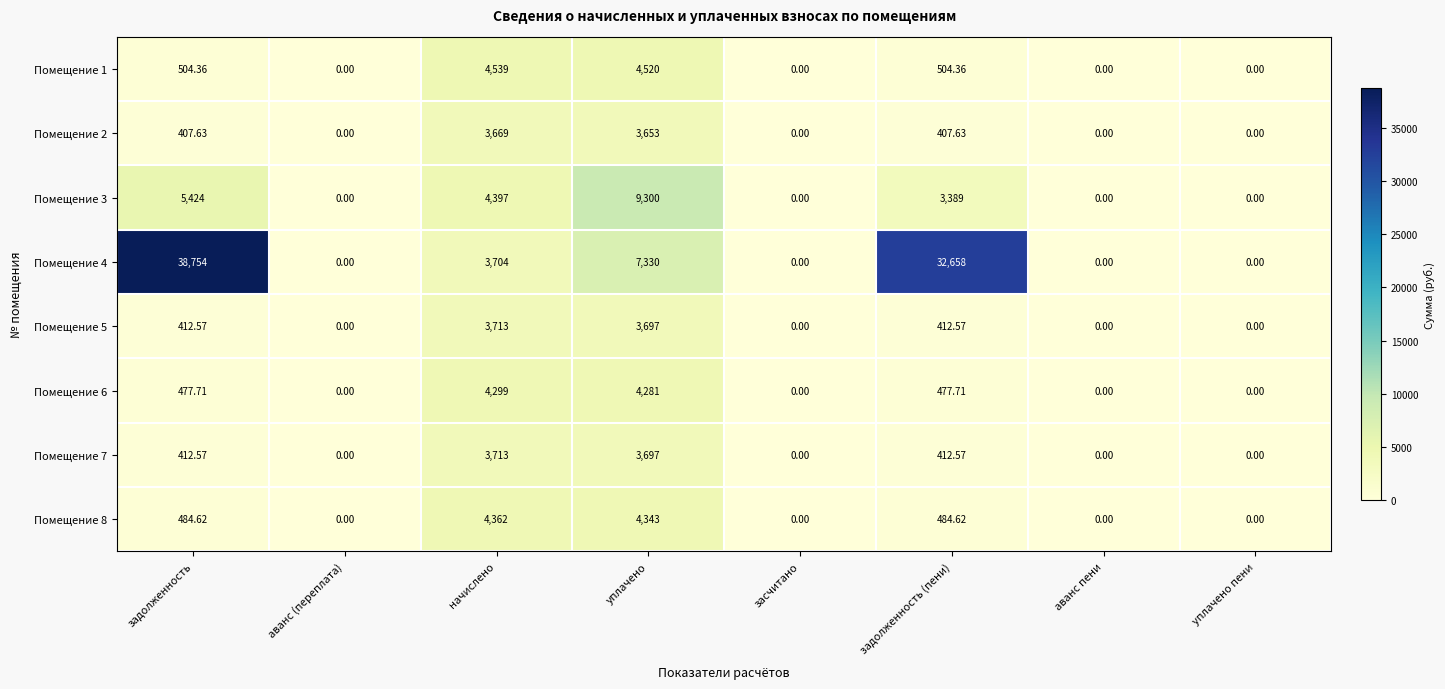

At which label does Помещение 5 first exceed 412?

задолженность